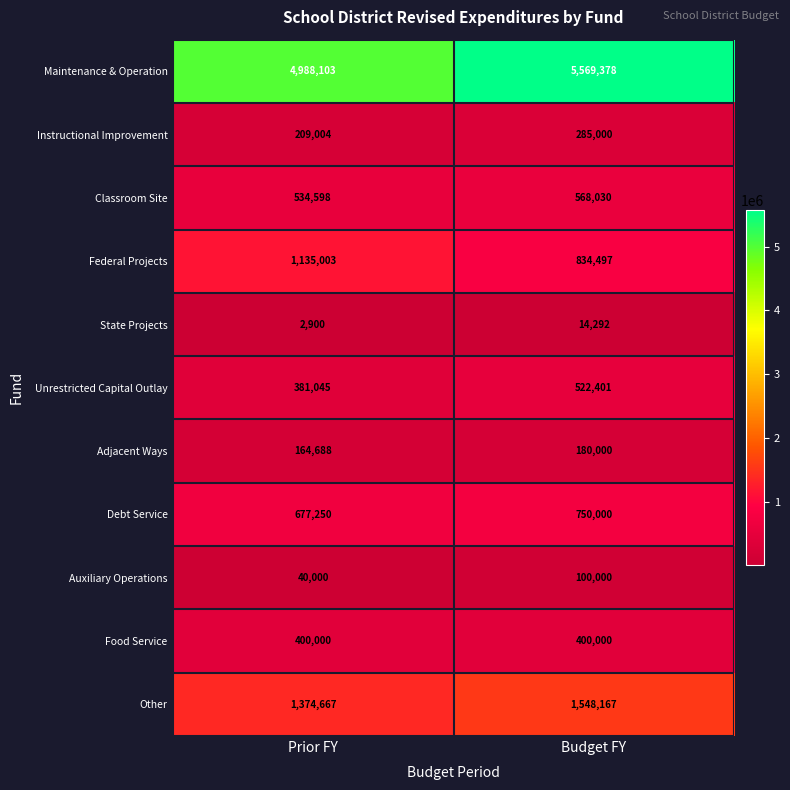

Reading right to left, list all the values displayed in this chart.

Maintenance & Operation: Budget FY=5569378	Prior FY=4988103
Instructional Improvement: Budget FY=285000	Prior FY=209004
Classroom Site: Budget FY=568030	Prior FY=534598
Federal Projects: Budget FY=834497	Prior FY=1135003
State Projects: Budget FY=14292	Prior FY=2900
Unrestricted Capital Outlay: Budget FY=522401	Prior FY=381045
Adjacent Ways: Budget FY=180000	Prior FY=164688
Debt Service: Budget FY=750000	Prior FY=677250
Auxiliary Operations: Budget FY=100000	Prior FY=40000
Food Service: Budget FY=400000	Prior FY=400000
Other: Budget FY=1548167	Prior FY=1374667